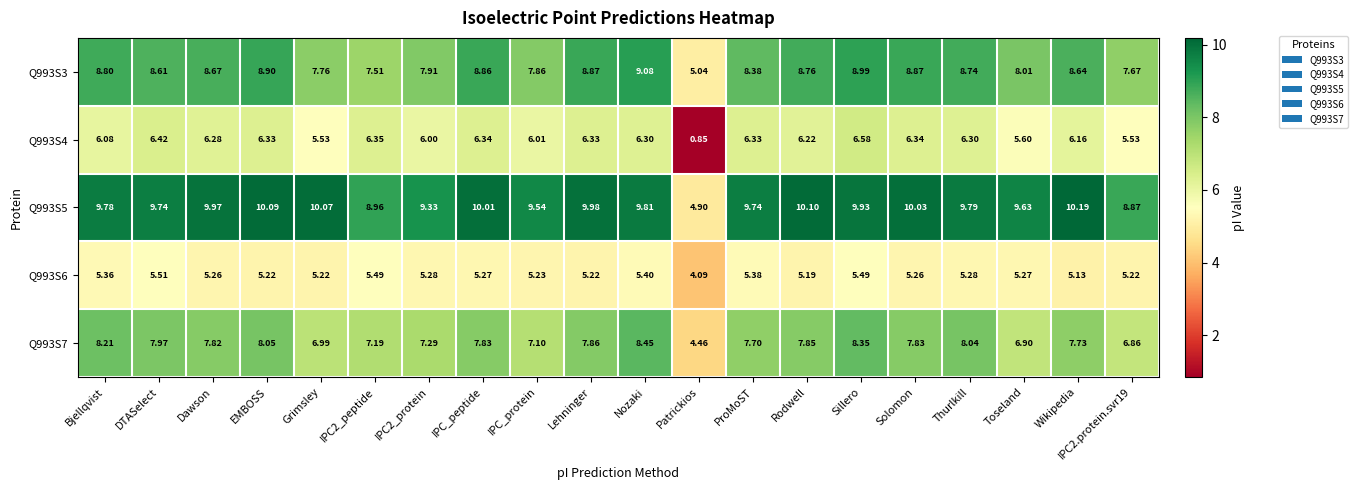

At which label does Q993S7 first exceed 7?

Bjellqvist